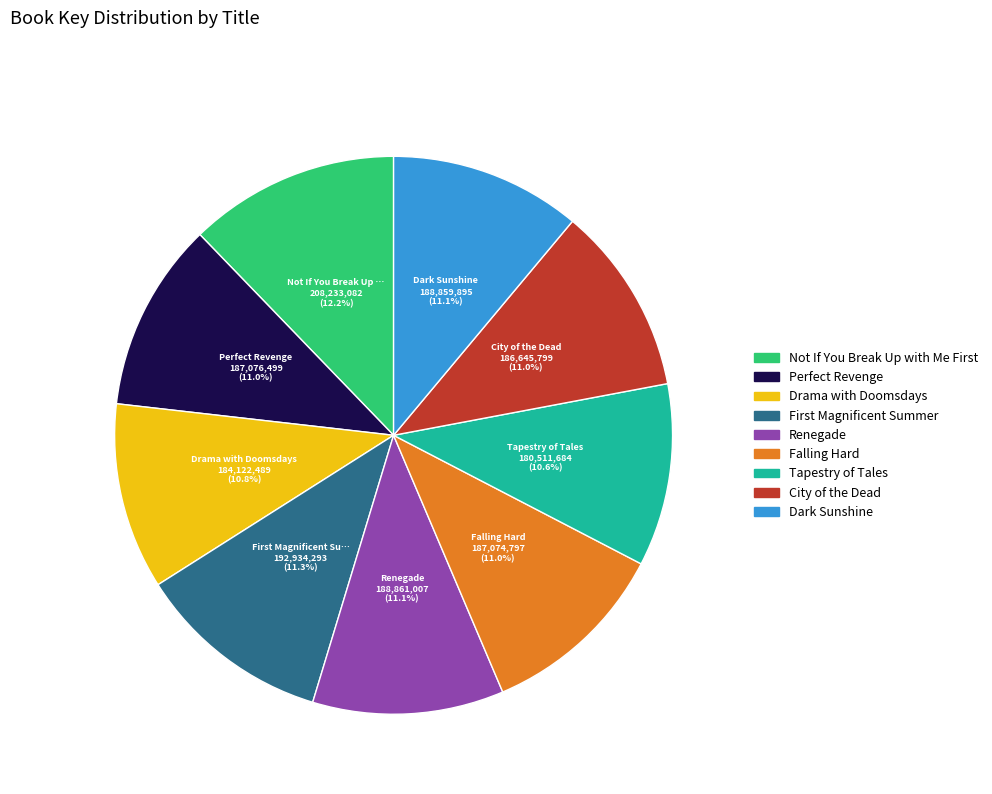

Is there a majority slice in this chart?

No